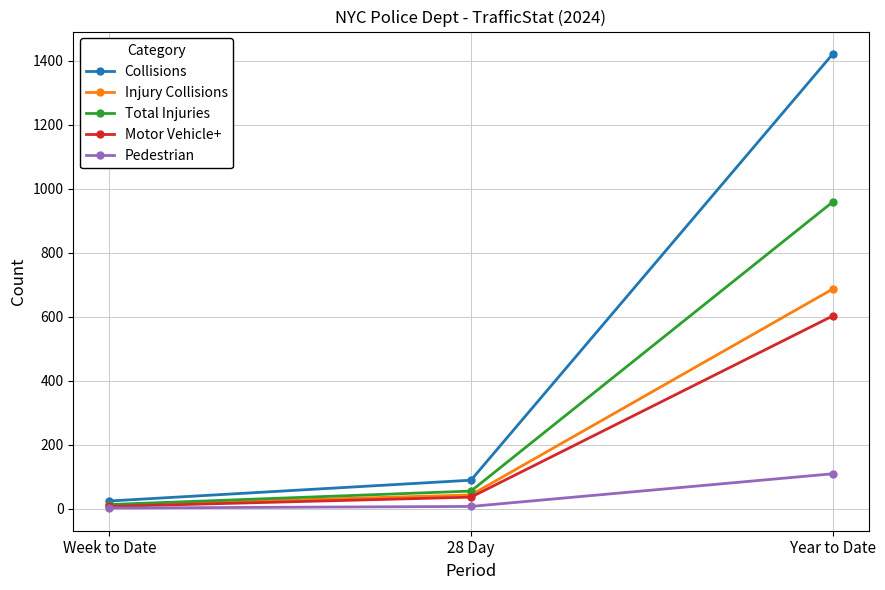

Which series has the largest total across all categories?

Collisions